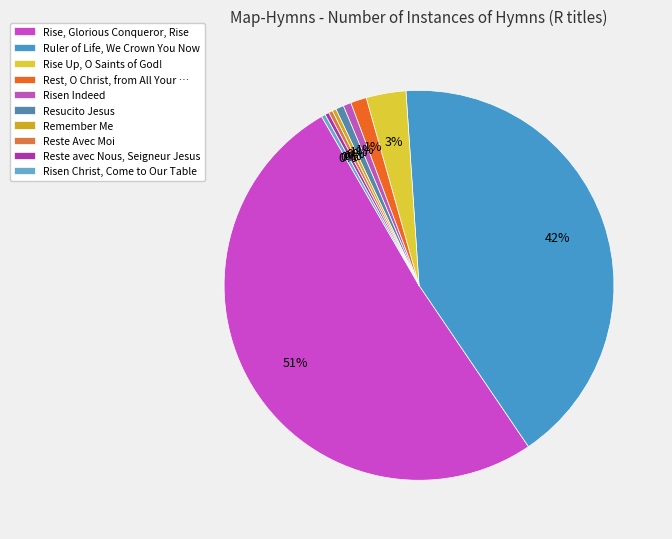

Which slice is the smallest?

Remember Me